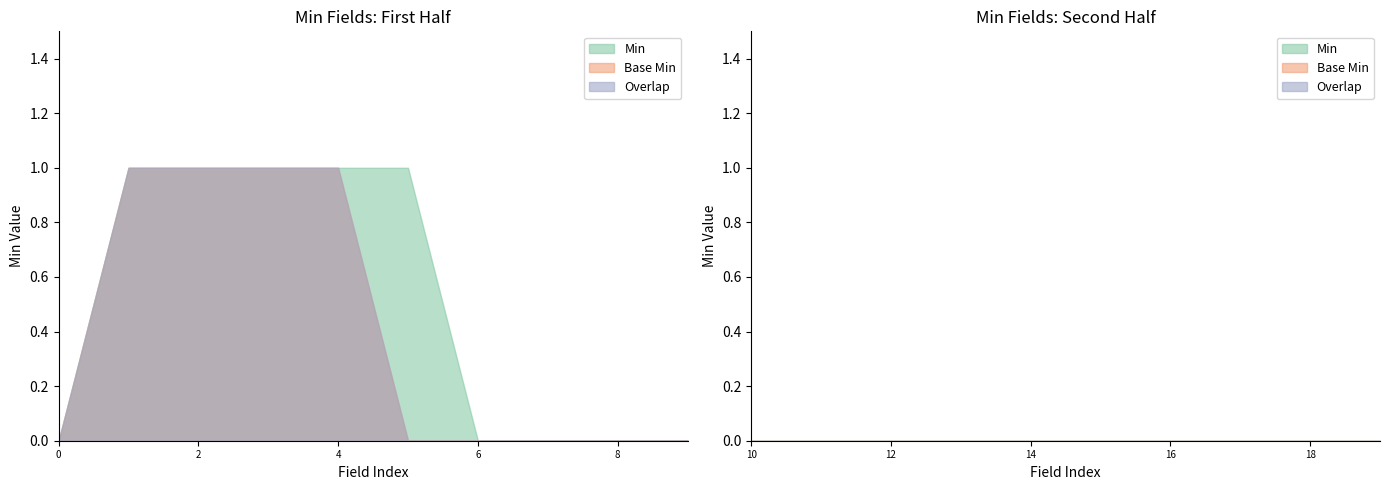

Is the value of Min at NKRTumorHNC.morfology greater than the value of Base Min at NKRTumorHNC.id?

No